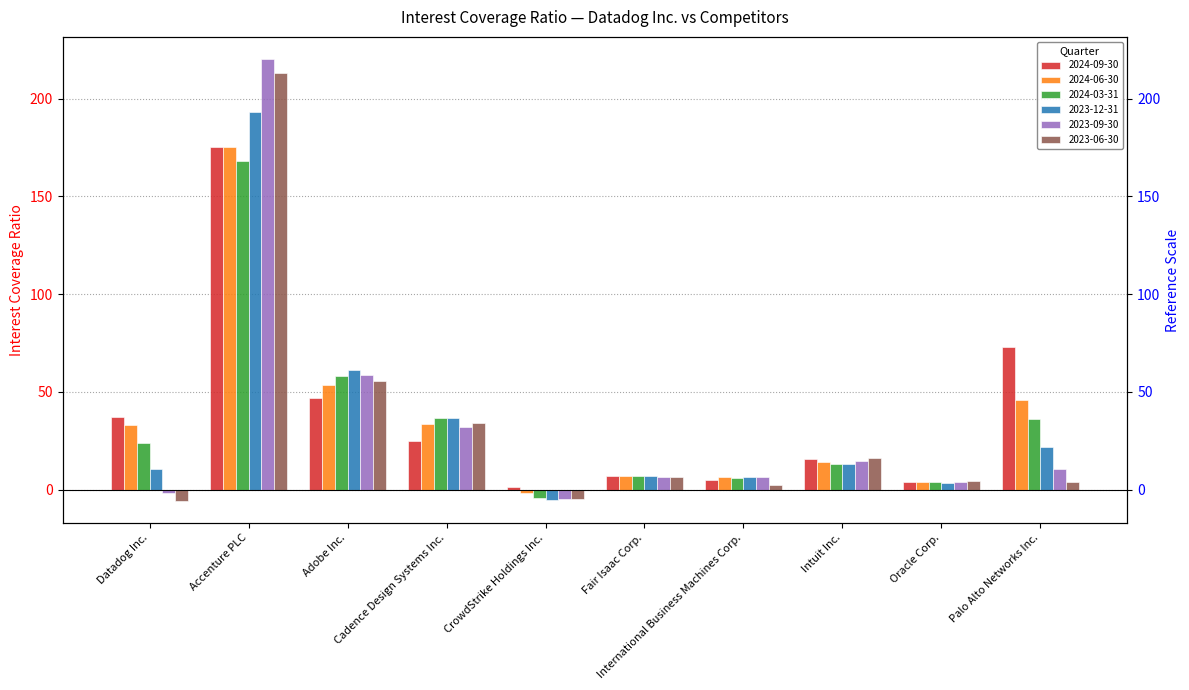

Reading right to left, what are all the values shown in this chart?

2024-09-30: 73.0	4.1	15.7	4.7	7.0	1.4	25.0	46.9	175.2	37.3
2024-06-30: 46.1	3.9	14.1	6.3	7.1	-1.8	33.5	53.4	175.2	33.2
2024-03-31: 36.0	3.7	13.2	6.2	6.8	-4.0	36.7	58.1	168.2	24.1
2023-12-31: 21.8	3.6	13.1	6.4	6.8	-5.3	36.4	61.2	193.3	10.6
2023-09-30: 10.4	4.0	14.7	6.4	6.7	-4.7	32.2	58.6	220.2	-1.9
2023-06-30: 4.0	4.4	16.2	2.3	6.7	-4.7	34.1	55.6	212.9	-5.7